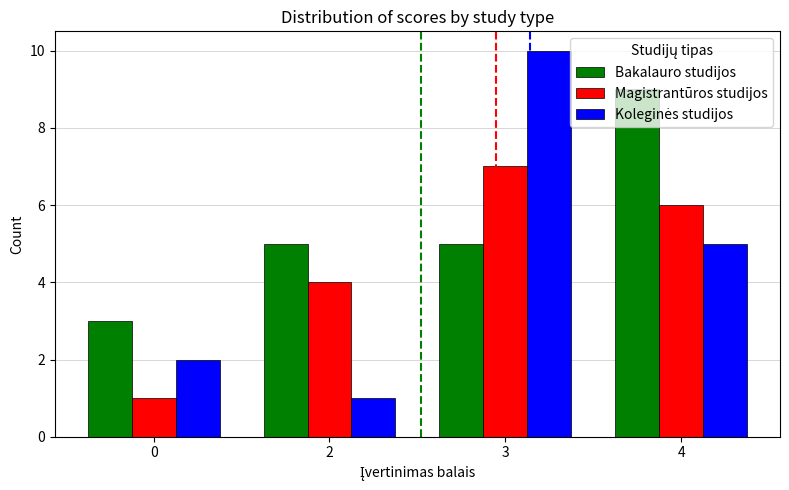

Is it true that Magistrantūros studijos equals 1 at 0?

True